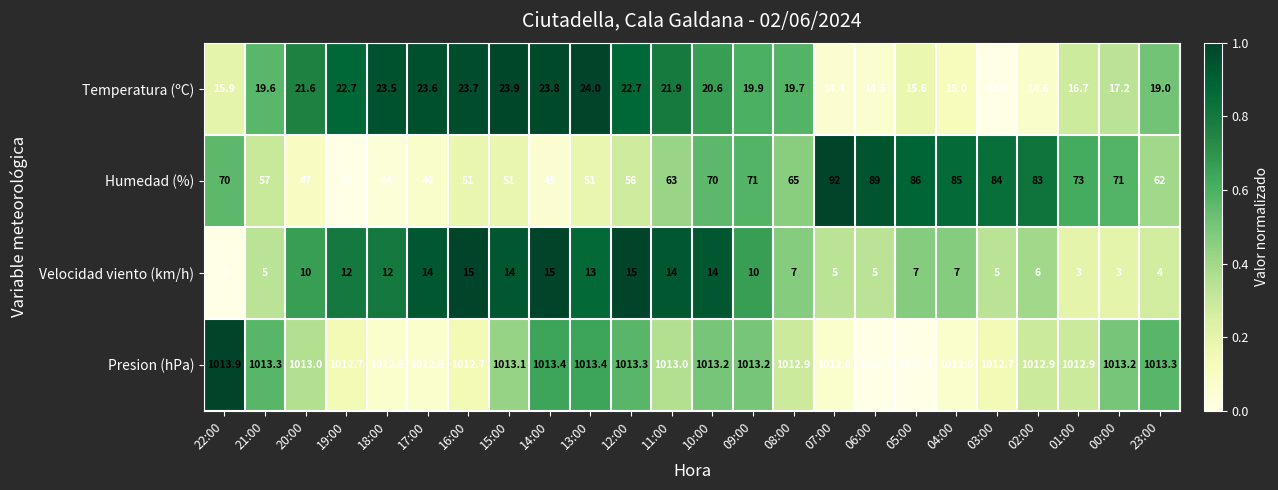

List the series in order of their peak value, lowest first.

Velocidad viento (km/h), Temperatura (ºC), Humedad (%), Presion (hPa)